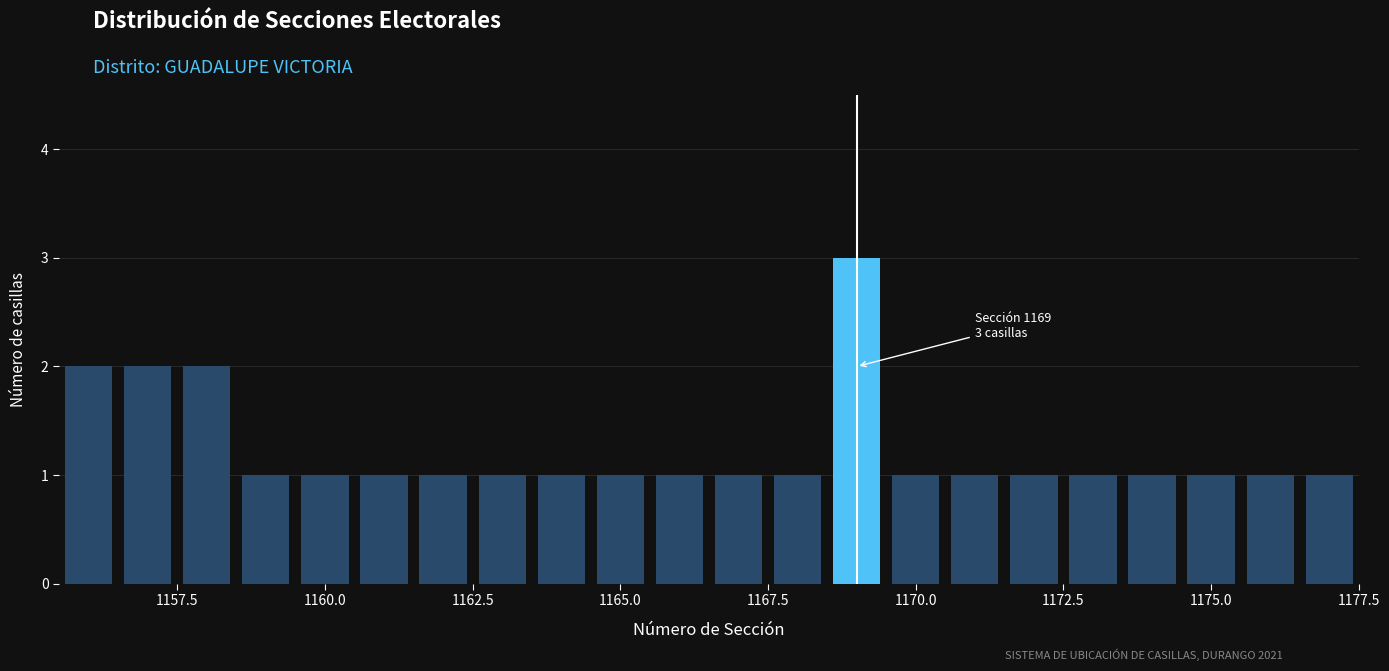

Read against the x-axis, roughly where is the centre of the tallest bar?

1169.0